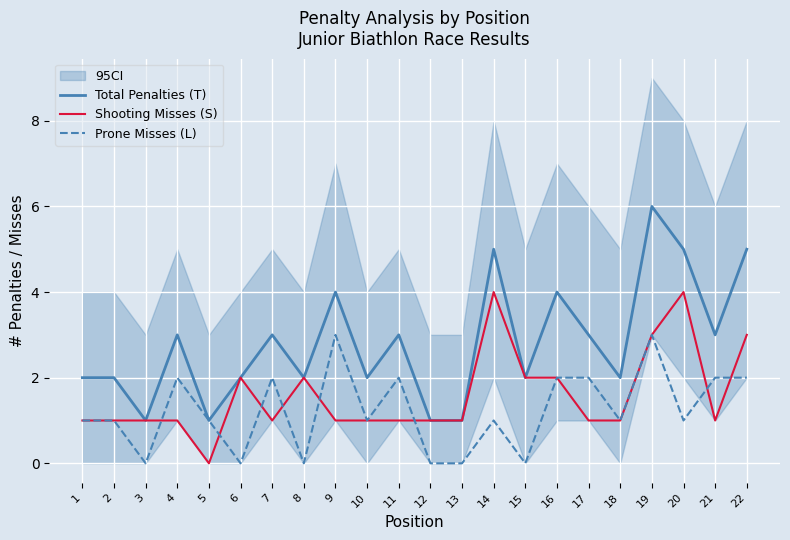

What value does the Prone Misses (L) series have at 11?

2